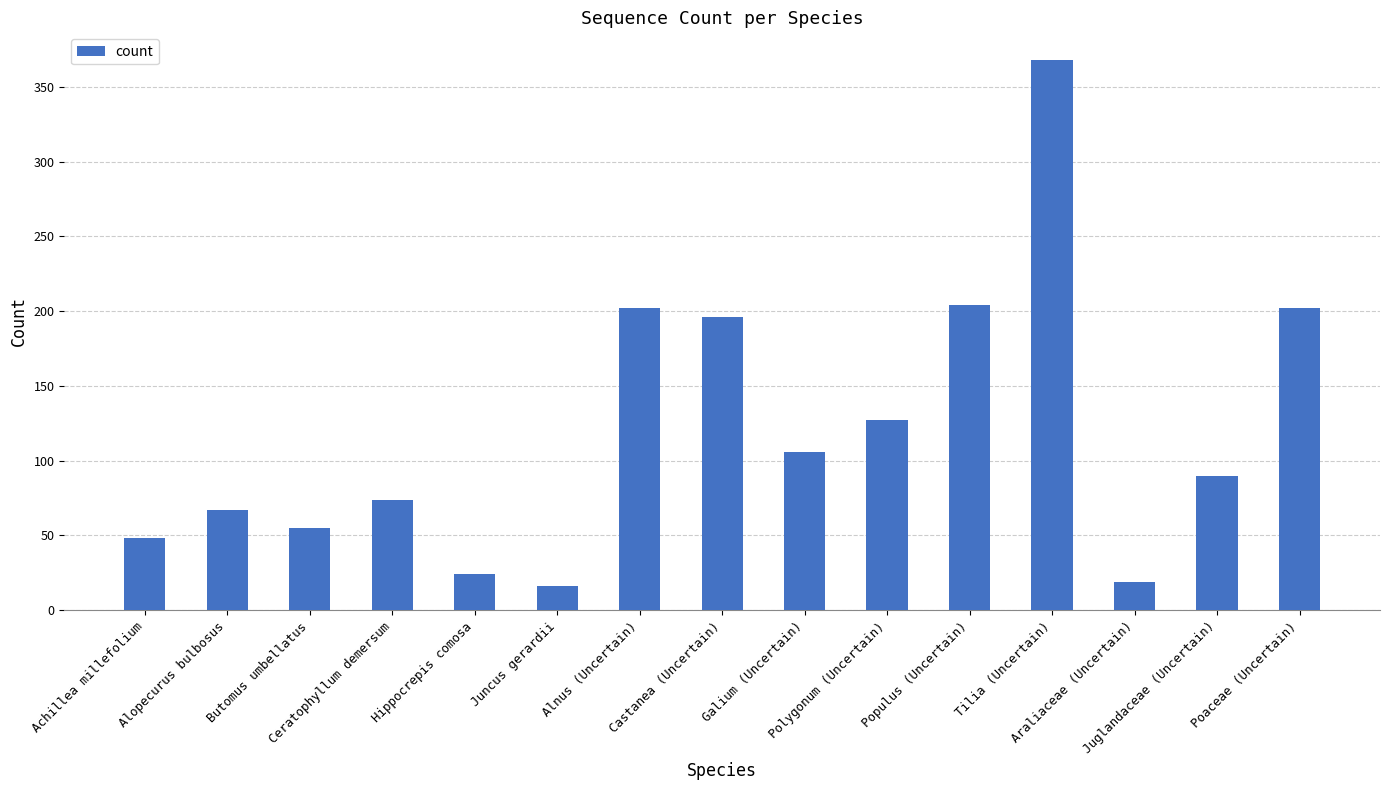

The chart shows a value of 74 at Ceratophyllum demersum. True or false?

True